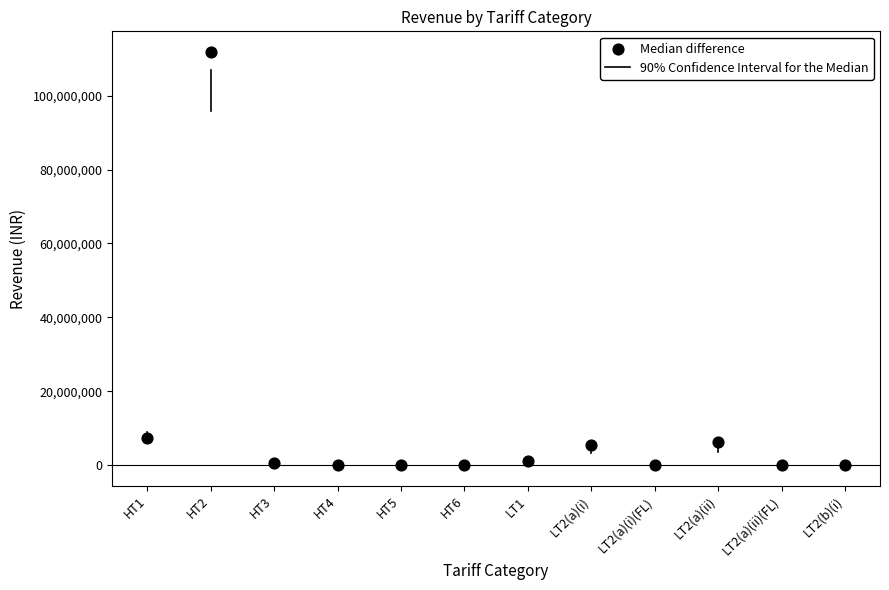

What is the range of Y values (max minus min)?

111800333.2